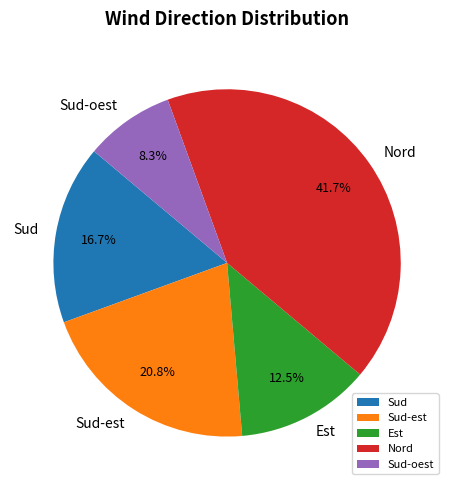

To the nearest percent, what percentage of the pie is Nord?

42%